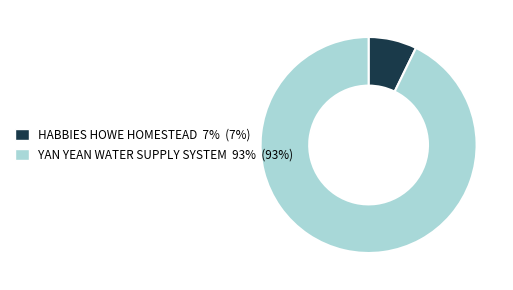

Do YAN YEAN WATER SUPPLY SYSTEM and HABBIES HOWE HOMESTEAD together represent more than half of the pie?

Yes